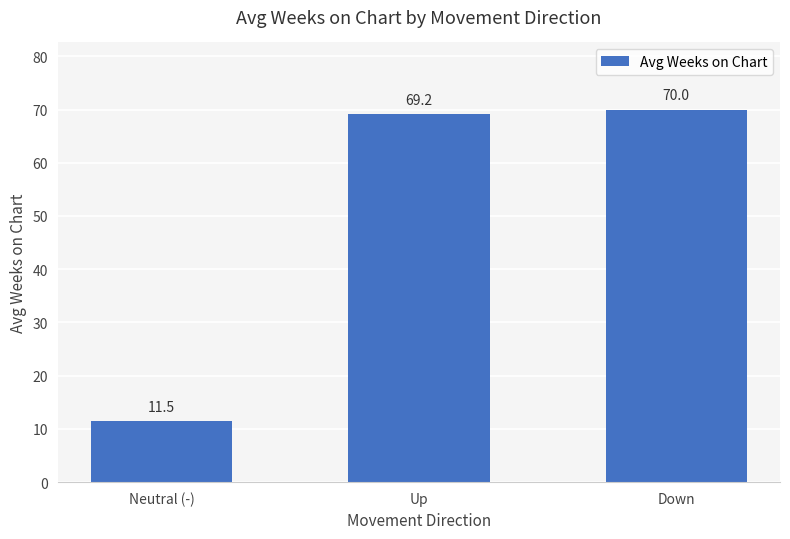

True or false: the data shows 11.5 at Neutral (-).

True